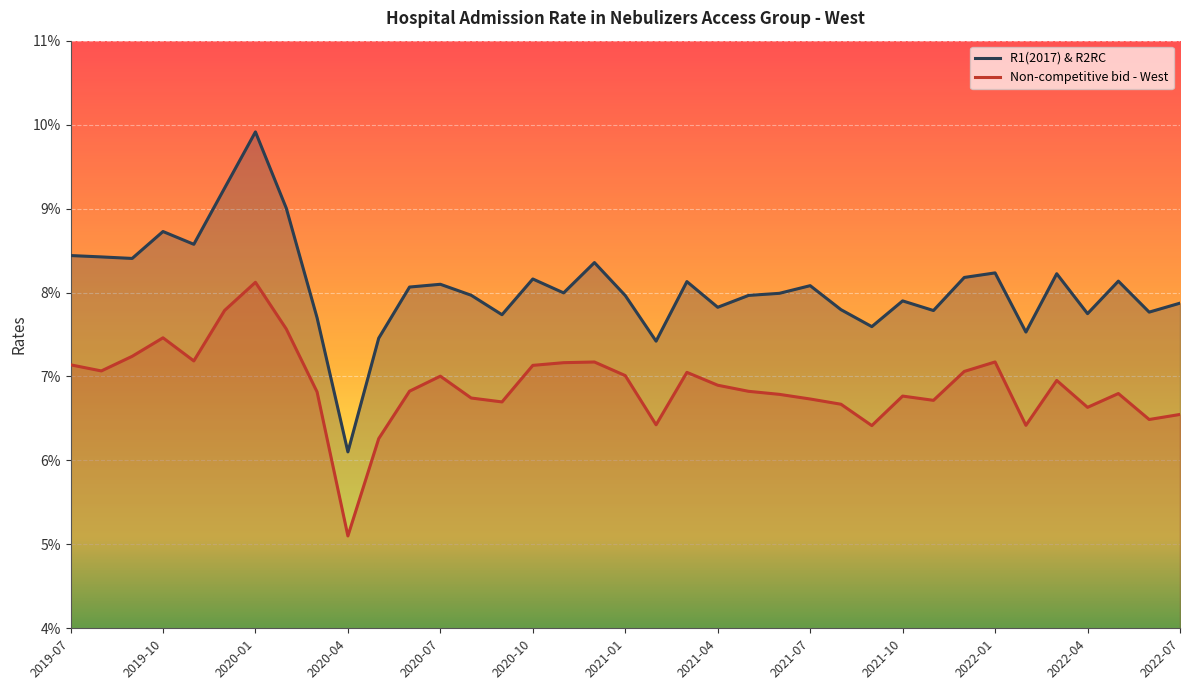

Rank the series at 2021-06 from lowest to highest value.

Non-competitive bid - West, R1(2017) & R2RC